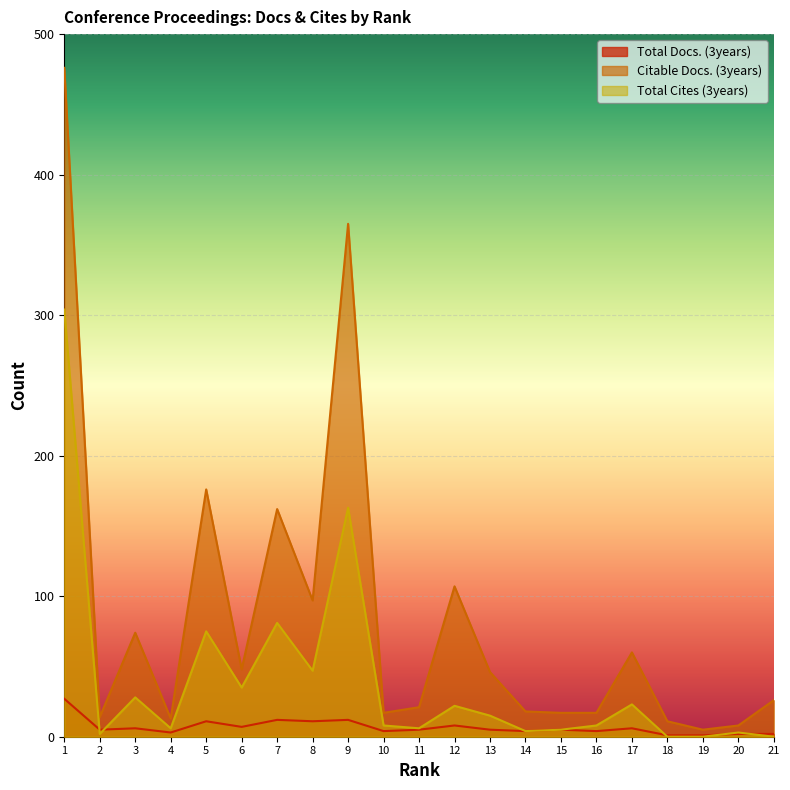

How many interior local peaks does the Citable Docs. (3years) series have?

6